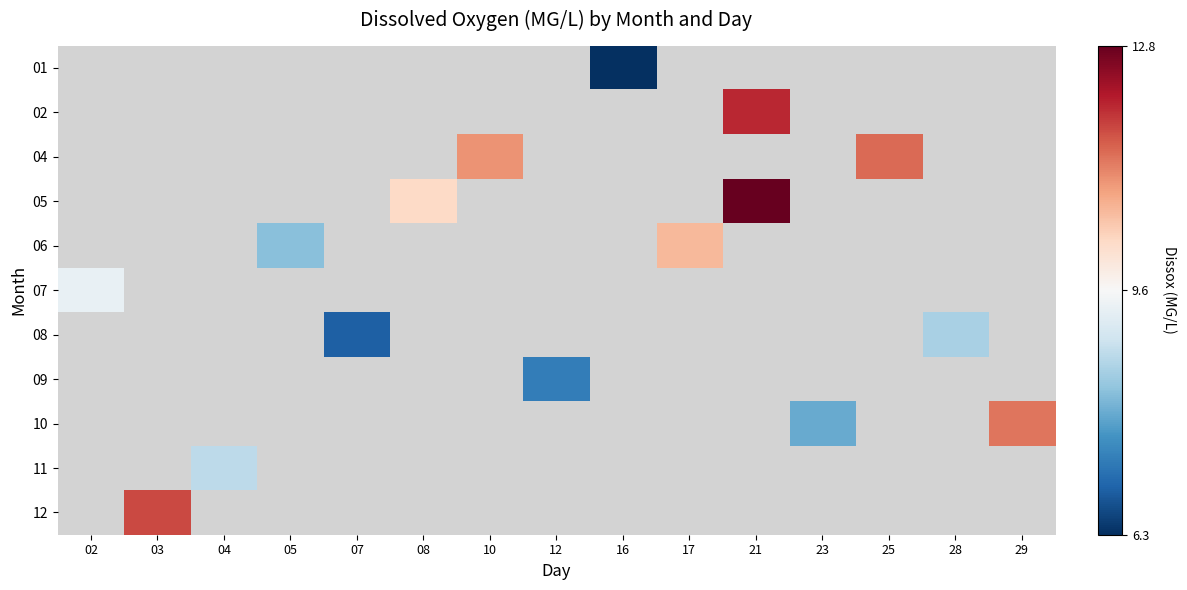

List the labels in order of 08 value, smallest first.

02, 03, 04, 05, 07, 08, 10, 12, 16, 17, 21, 23, 25, 28, 29